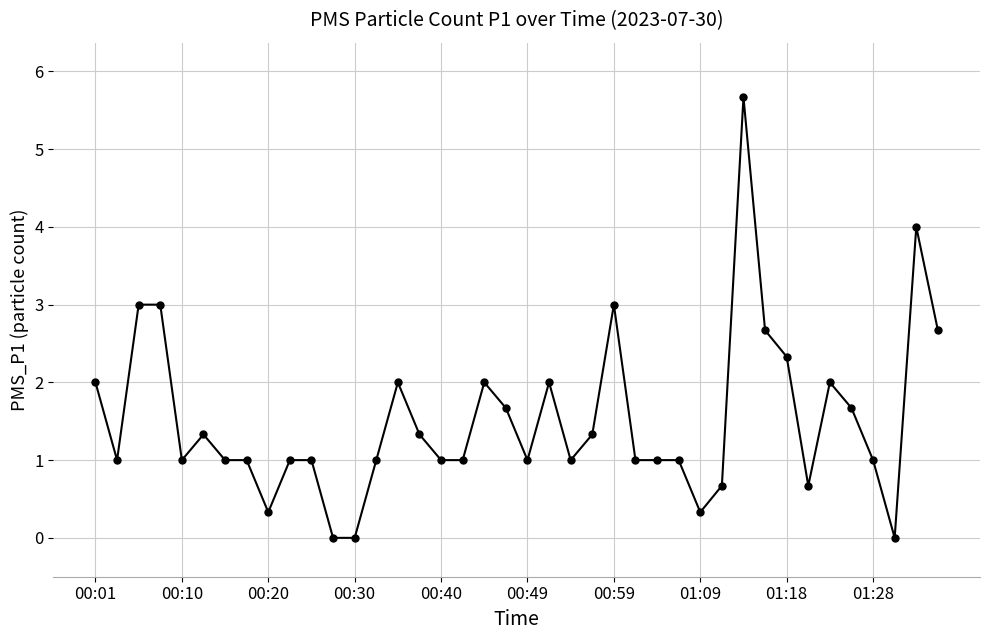

True or false: there are more than 2 points higher than both neighbors.

True